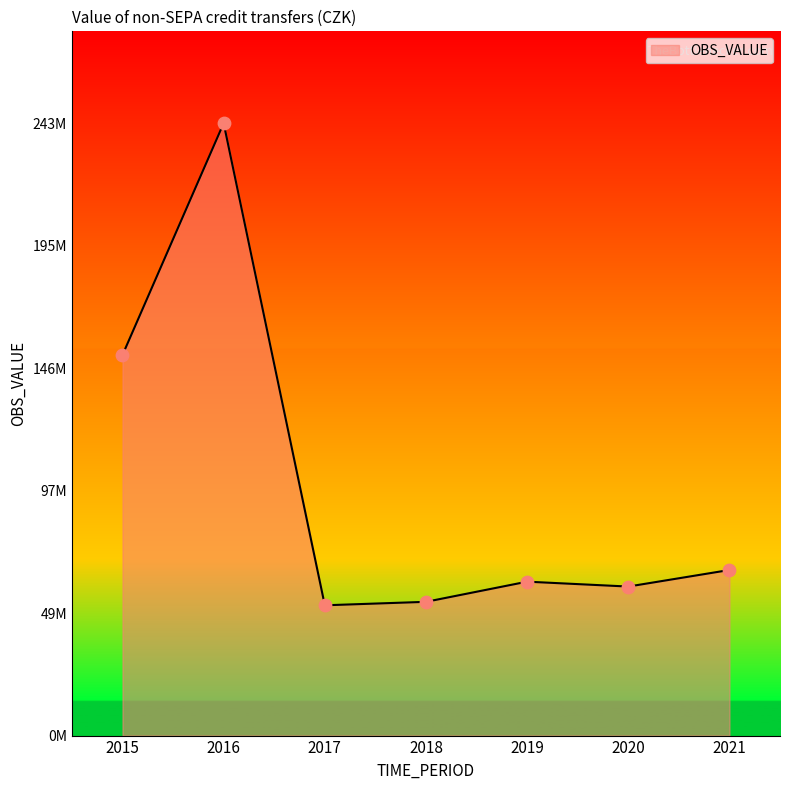

Is this an area chart (filled region under the line)?

Yes